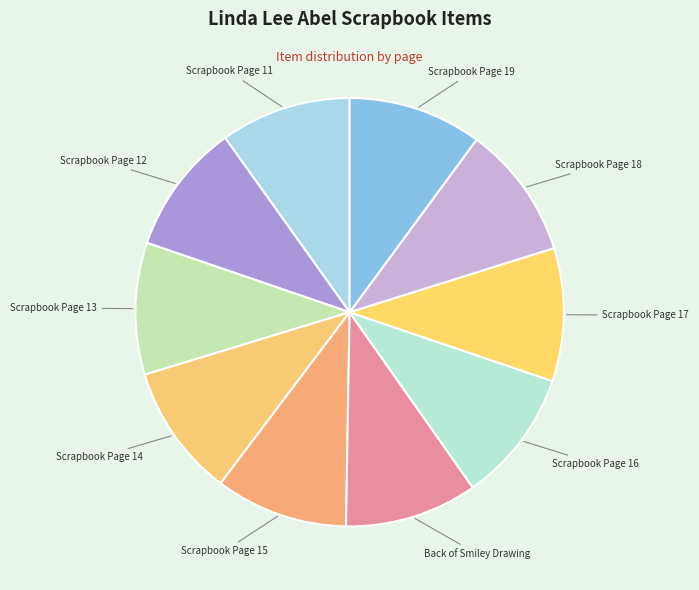

Is there a majority slice in this chart?

No